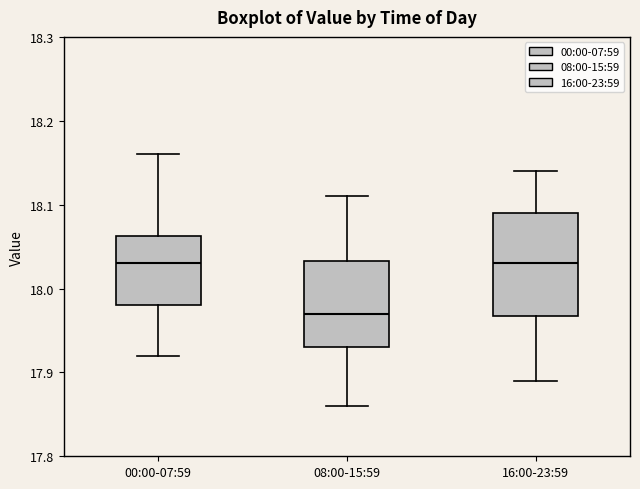

Comparing the boxes themselves (not the whiskers), which one is the tallest?

16:00-23:59